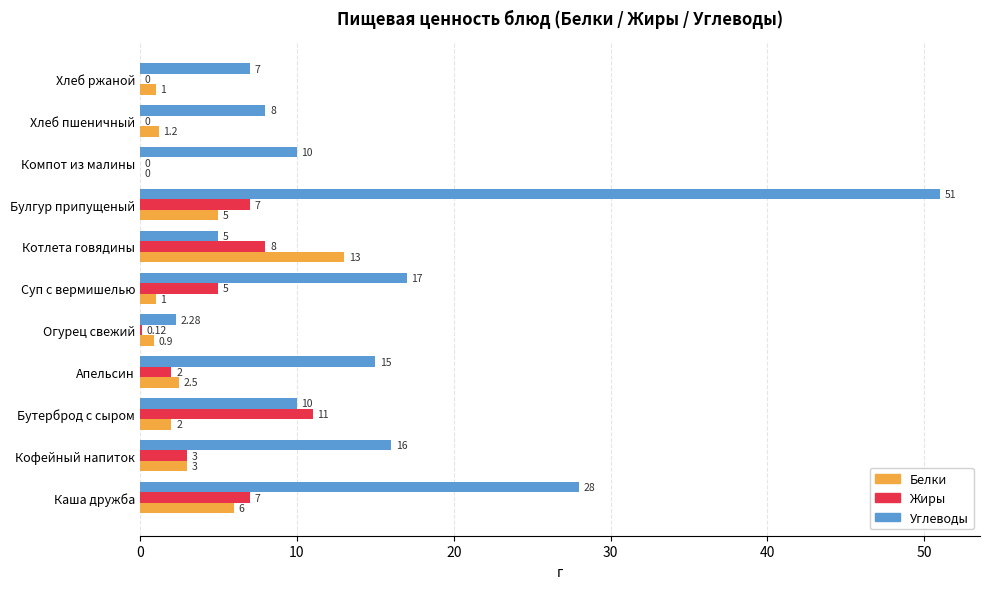

Which label corresponds to the largest value in the chart?

Булгур припущеный